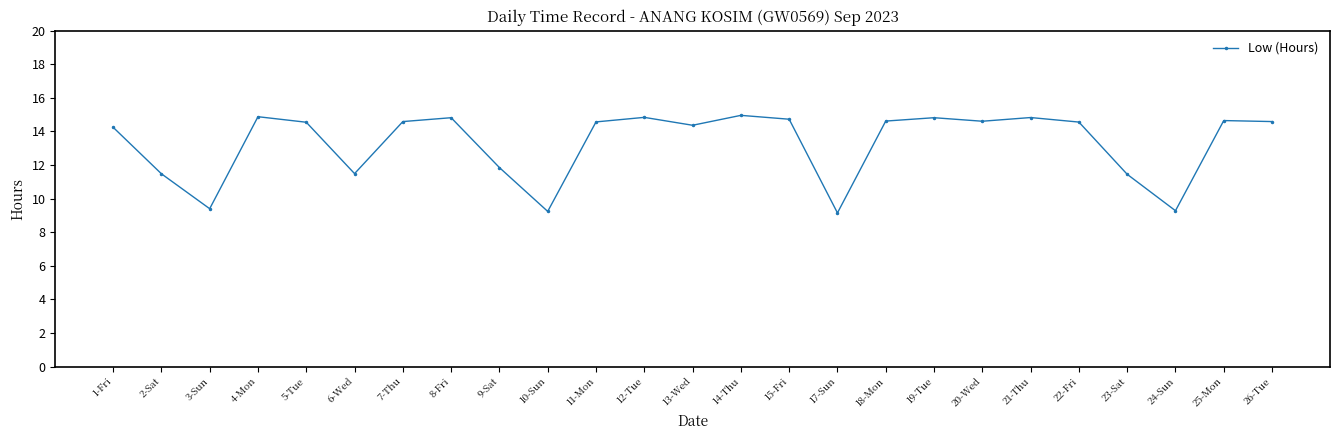

The value at 24-Sun is 9.3. True or false?

True